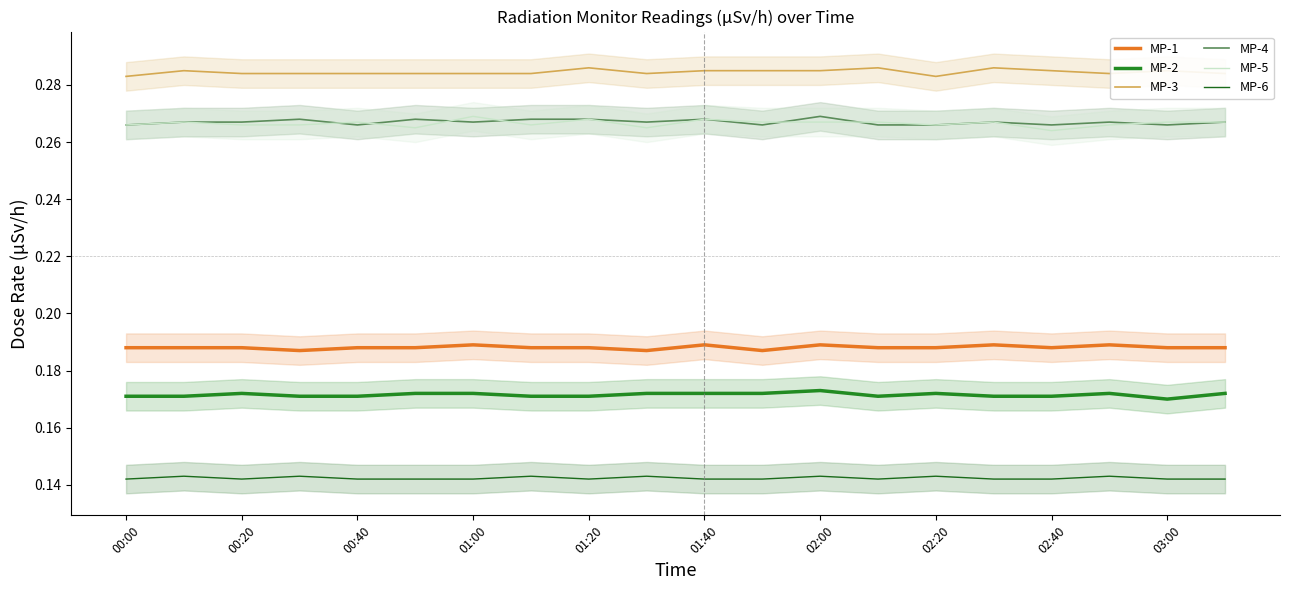

True or false: MP-5 has a value of 0.1 at 02:40.

False